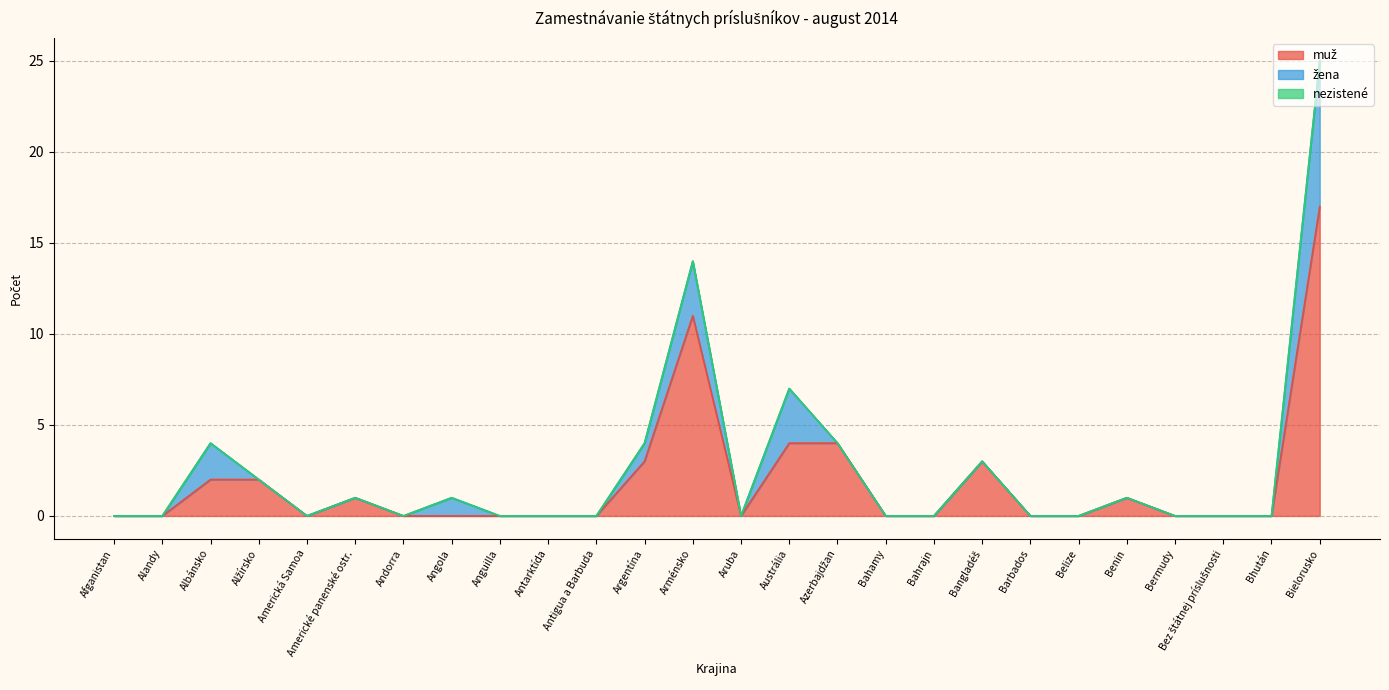

Reading left to right, extract all data points from this chart.

muž: Afganistan=0	Alandy=0	Albánsko=2	Alžírsko=2	Americká Samoa=0	Americké panenské ostr.=1	Andorra=0	Angola=0	Anguilla=0	Antarktída=0	Antigua a Barbuda=0	Argentína=3	Arménsko=11	Aruba=0	Austrália=4	Azerbajdžan=4	Bahamy=0	Bahrajn=0	Bangladéš=3	Barbados=0	Belize=0	Benin=1	Bermudy=0	Bez štátnej príslušnosti=0	Bhután=0	Bielorusko=17
žena: Afganistan=0	Alandy=0	Albánsko=2	Alžírsko=0	Americká Samoa=0	Americké panenské ostr.=0	Andorra=0	Angola=1	Anguilla=0	Antarktída=0	Antigua a Barbuda=0	Argentína=1	Arménsko=3	Aruba=0	Austrália=3	Azerbajdžan=0	Bahamy=0	Bahrajn=0	Bangladéš=0	Barbados=0	Belize=0	Benin=0	Bermudy=0	Bez štátnej príslušnosti=0	Bhután=0	Bielorusko=8
nezistené: Afganistan=0	Alandy=0	Albánsko=0	Alžírsko=0	Americká Samoa=0	Americké panenské ostr.=0	Andorra=0	Angola=0	Anguilla=0	Antarktída=0	Antigua a Barbuda=0	Argentína=0	Arménsko=0	Aruba=0	Austrália=0	Azerbajdžan=0	Bahamy=0	Bahrajn=0	Bangladéš=0	Barbados=0	Belize=0	Benin=0	Bermudy=0	Bez štátnej príslušnosti=0	Bhután=0	Bielorusko=0